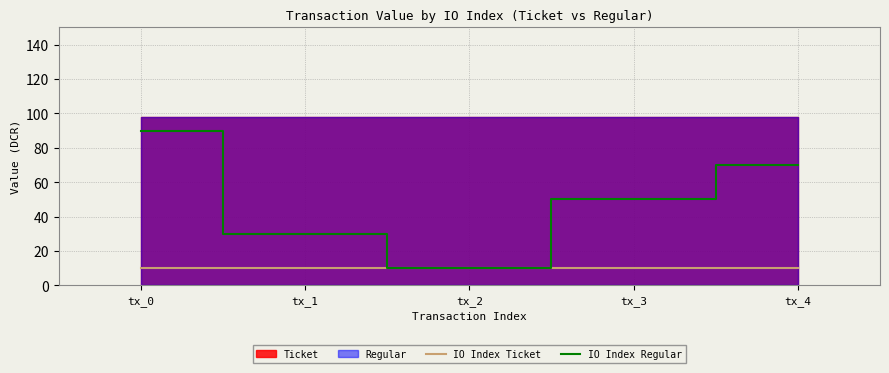

True or false: IO Index Regular and IO Index Ticket cross at least once.

False